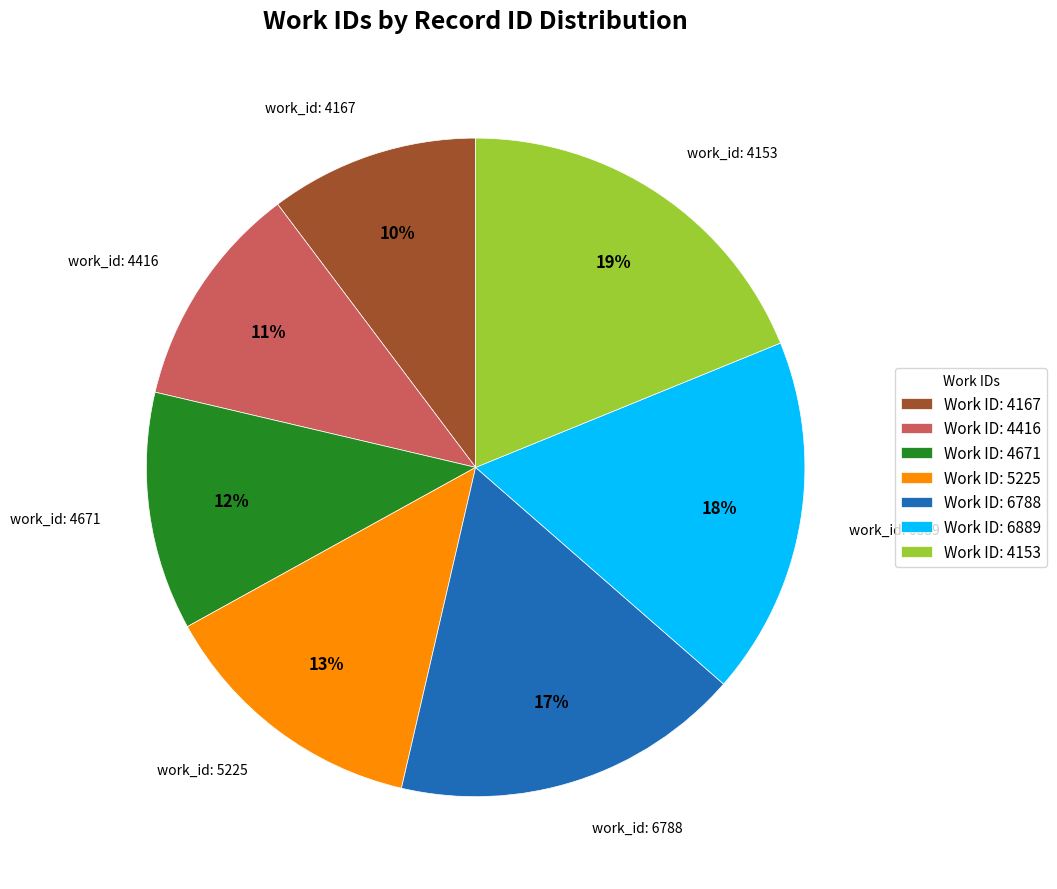

To the nearest percent, what is the difference between the largest and smallest slice percentages?

9%